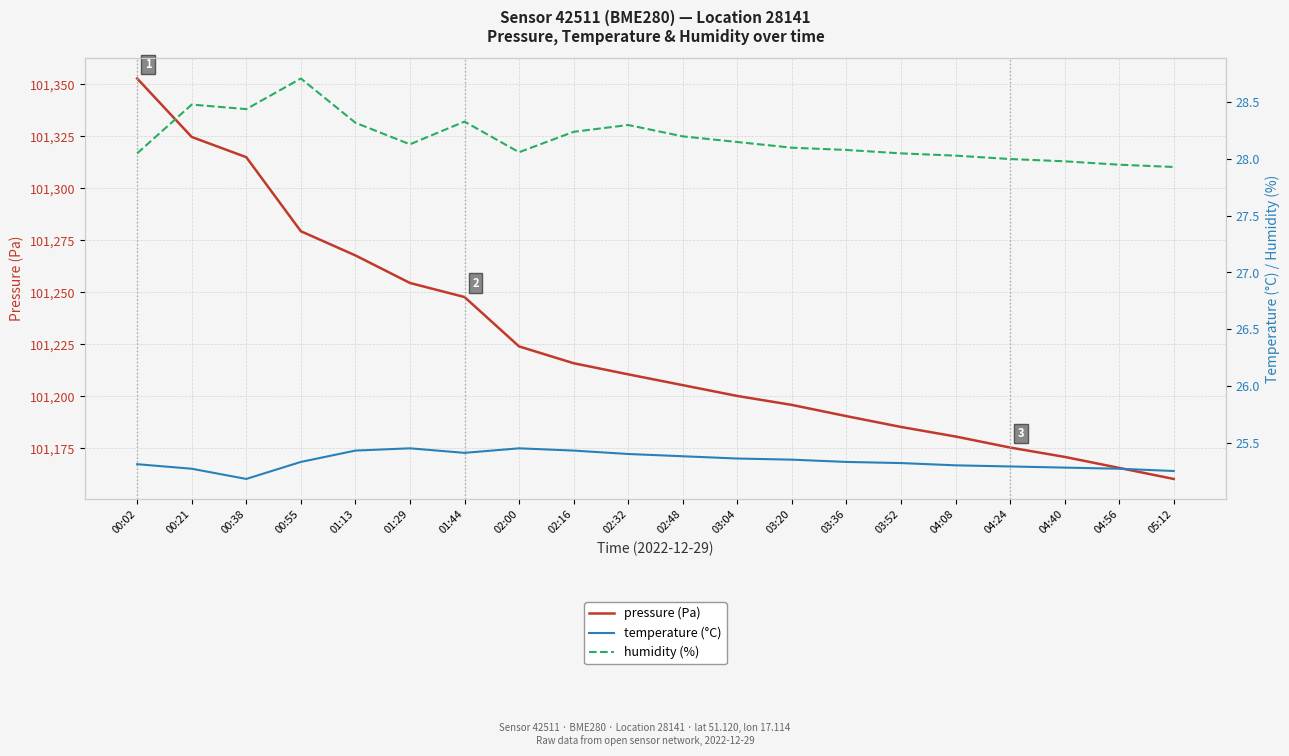

At which category does the chart reach its peak across all series?

00:02